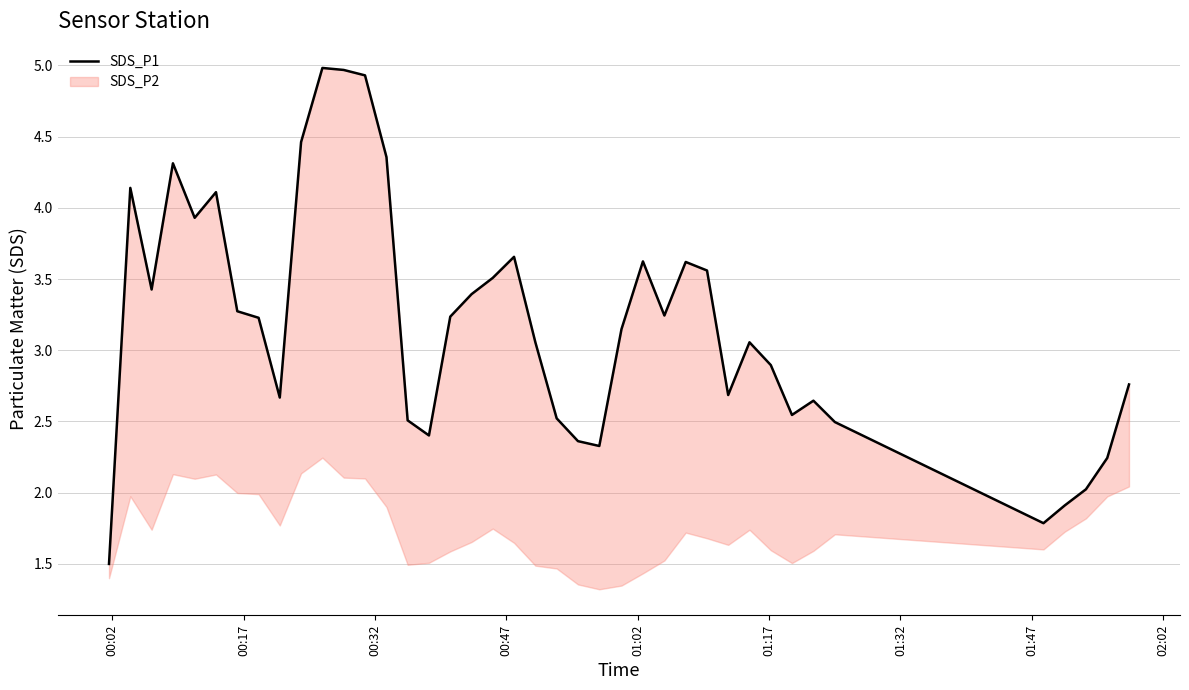

Reading left to right, list all the values displayed in this chart.

1.5	4.1	3.4	4.3	3.9	4.1	3.3	3.2	2.7	4.5	5.0	5.0	4.9	4.4	2.5	2.4	3.2	3.4	3.5	3.7	3.1	2.5	2.4	2.3	3.1	3.6	3.2	3.6	3.6	2.7	3.1	2.9	2.5	2.6	2.5	1.8	1.9	2.0	2.2	2.8